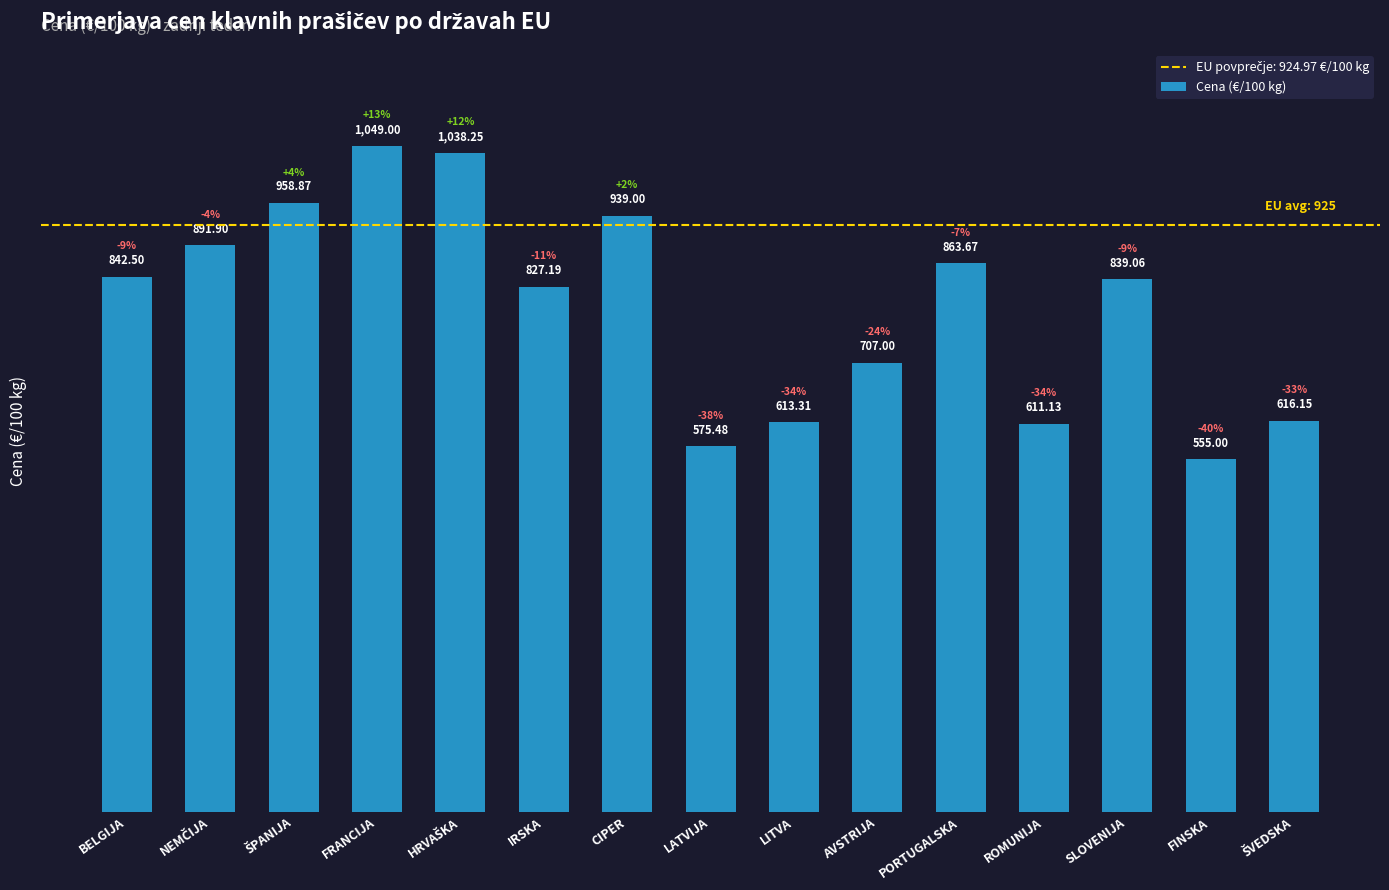

What is the label of the 9th bar from the right?

CIPER